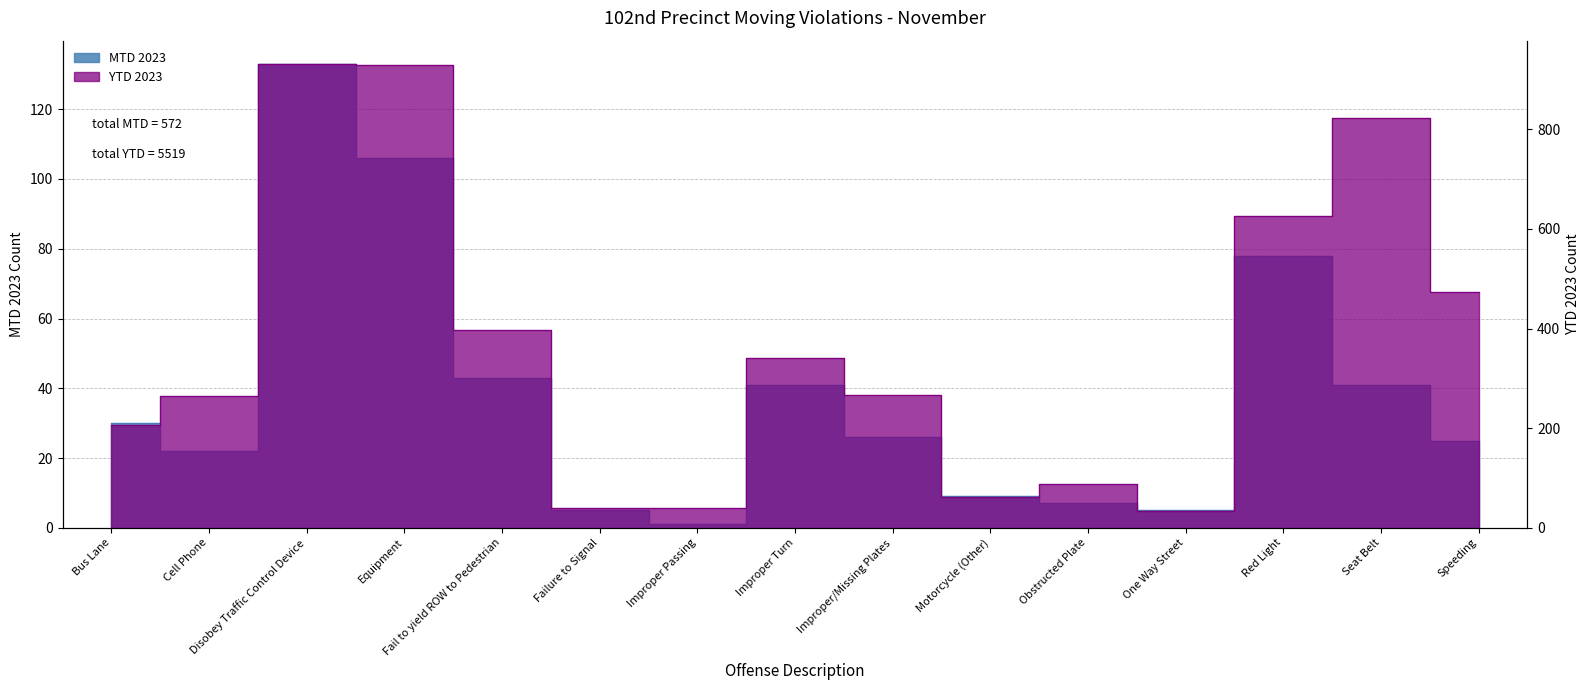

How many lines are shown in the chart?

2